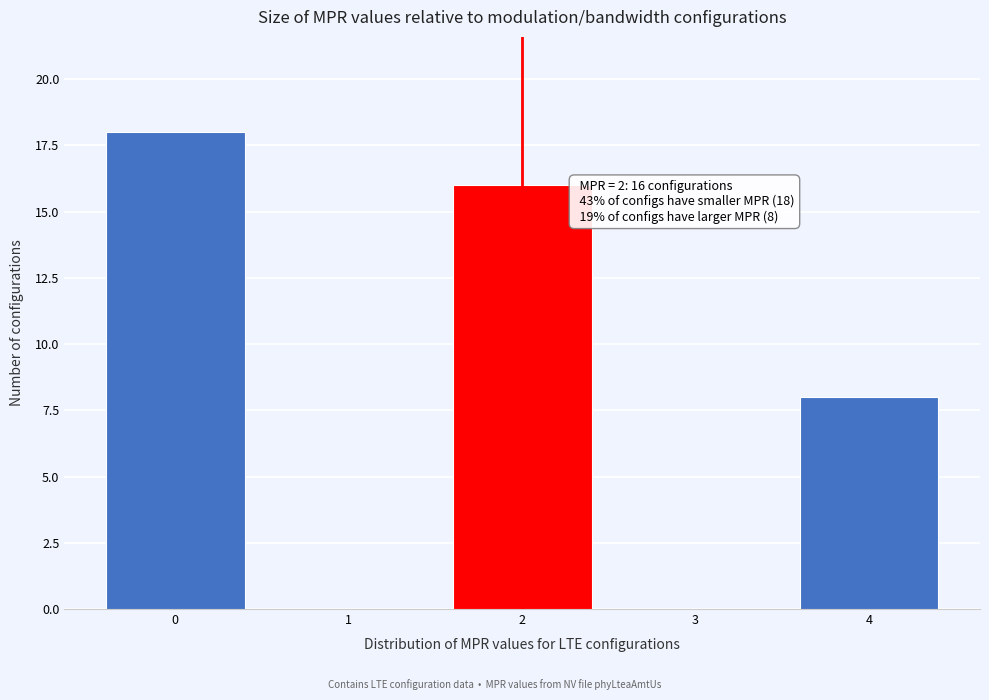

Reading left to right, what are all the values shown in this chart?

0=18	1=0	2=16	3=0	4=8